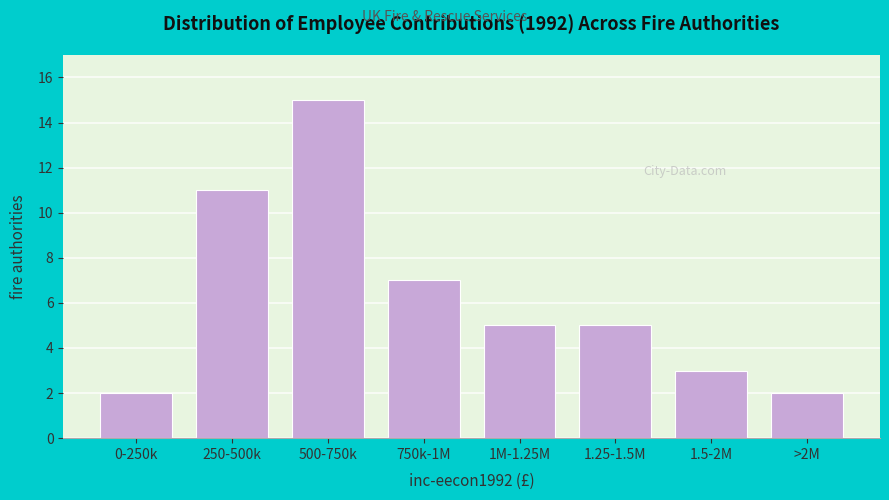

Reading left to right, transcribe all the data shown in this chart.

2	11	15	7	5	5	3	2